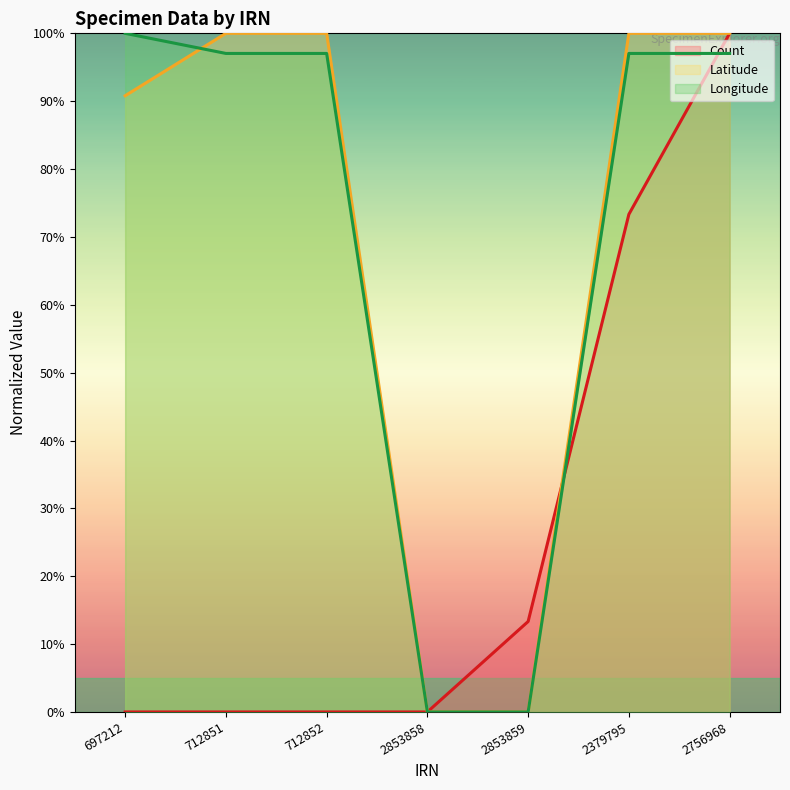

How many distinct data groups are displayed?

3